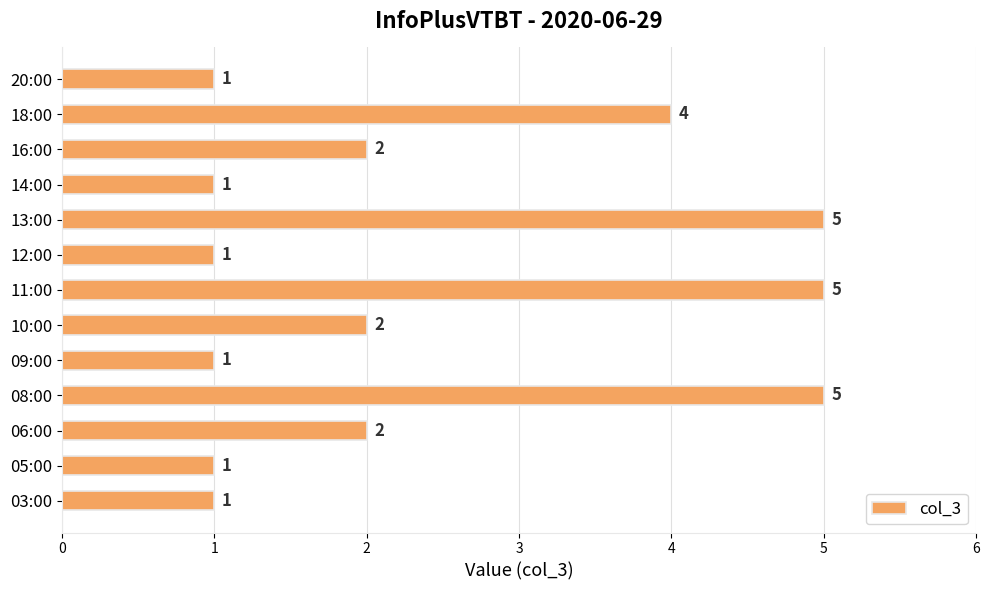

What is the change in value from 05:00 to 16:00?

+1